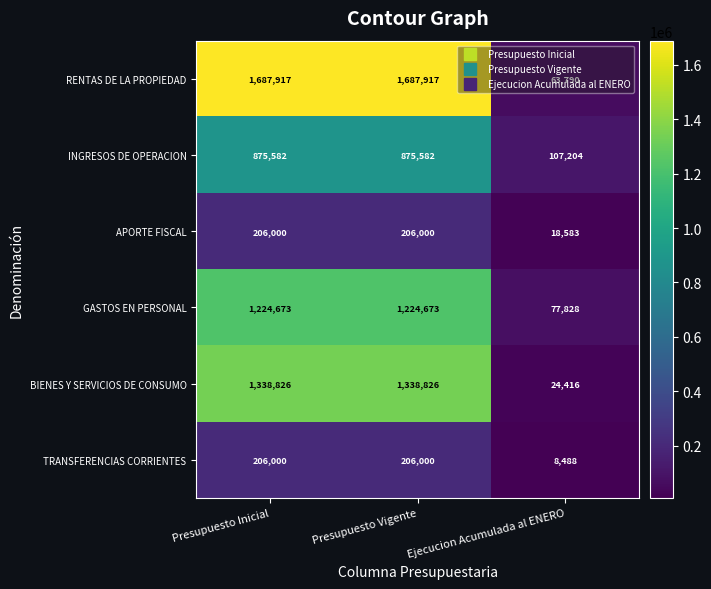

Rank the series at Ejecucion Acumulada al ENERO from highest to lowest value.

INGRESOS DE OPERACION, GASTOS EN PERSONAL, RENTAS DE LA PROPIEDAD, BIENES Y SERVICIOS DE CONSUMO, APORTE FISCAL, TRANSFERENCIAS CORRIENTES